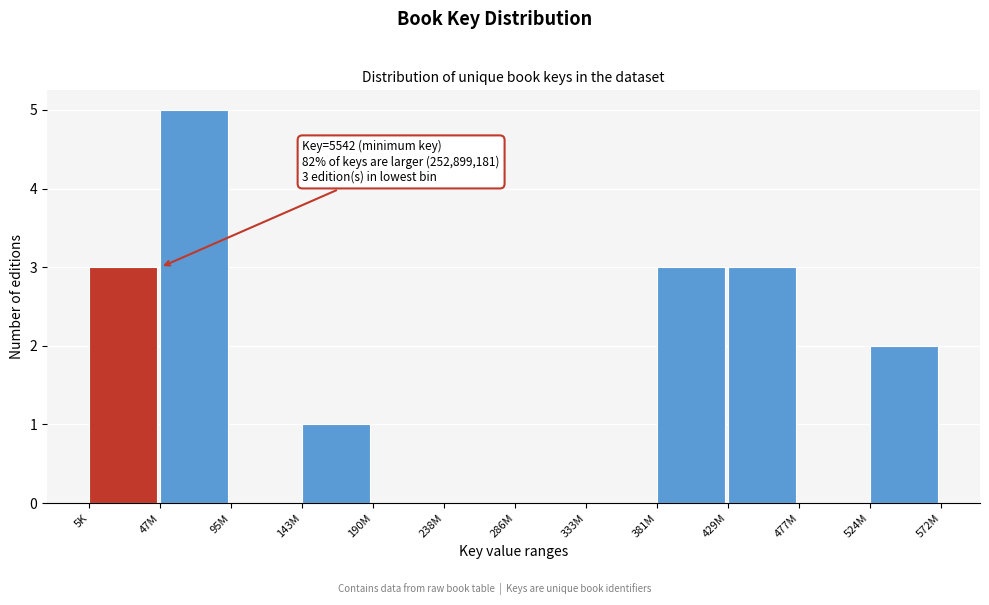

Reading right to left, transcribe all the data shown in this chart.

524M=2	477M=0	429M=3	381M=3	333M=0	286M=0	238M=0	190M=0	143M=1	95M=0	47M=5	5K=3